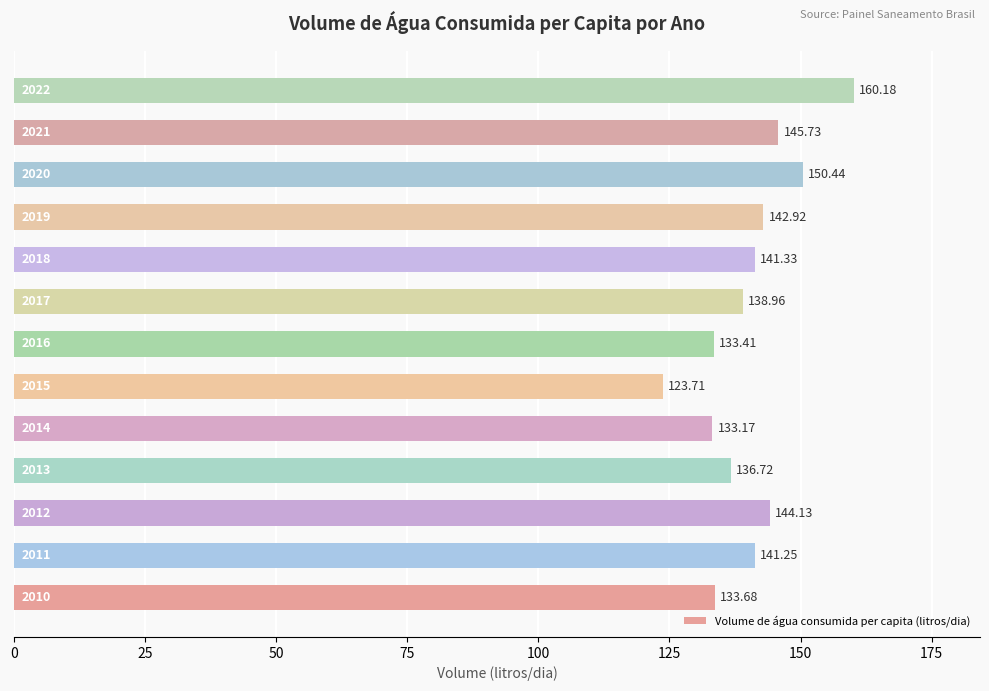

What is the average value?

140.4